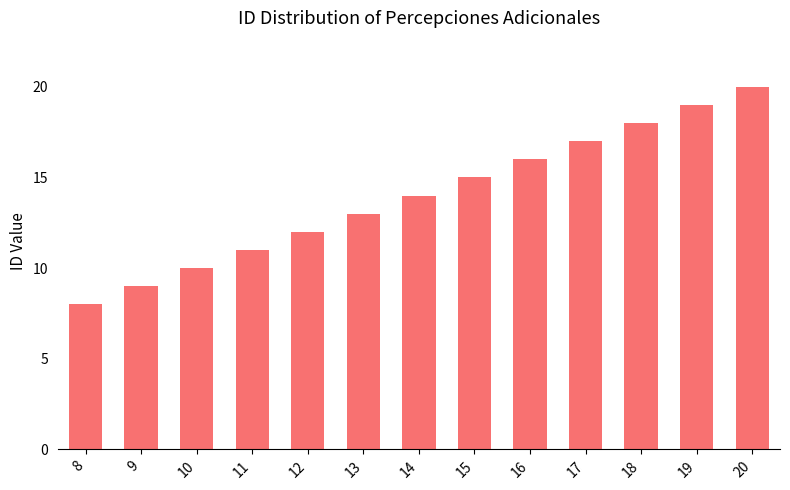

Is it true that the value at 8 is 8?

True